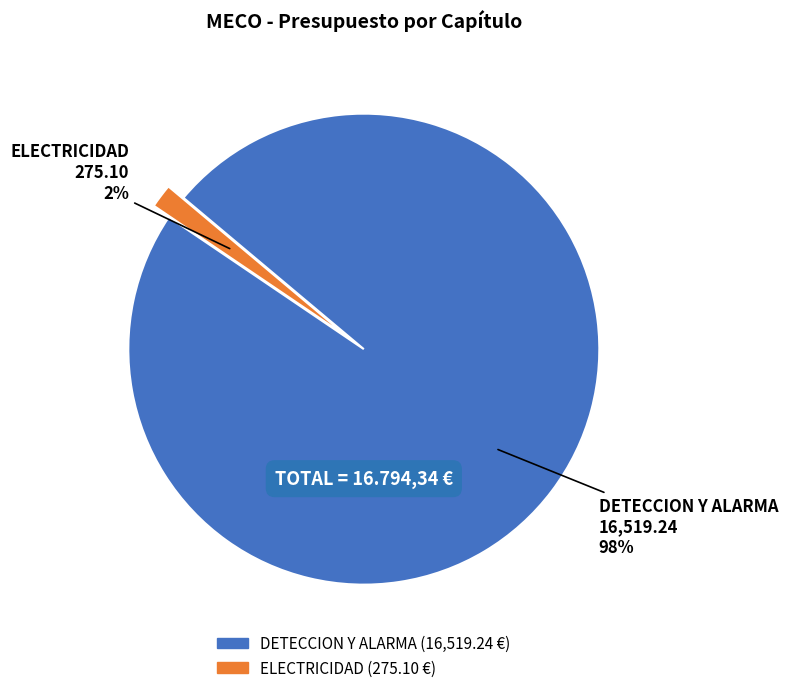

The ELECTRICIDAD slice represents 2% of the pie. True or false?

True